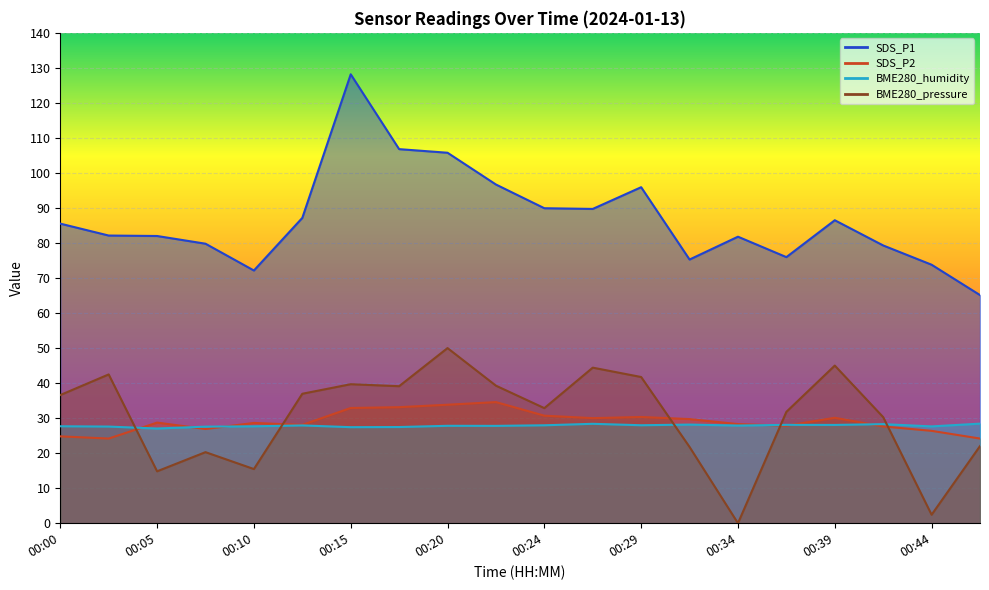

List the series in order of their peak value, lowest first.

BME280_humidity, SDS_P2, BME280_pressure_scaled, SDS_P1